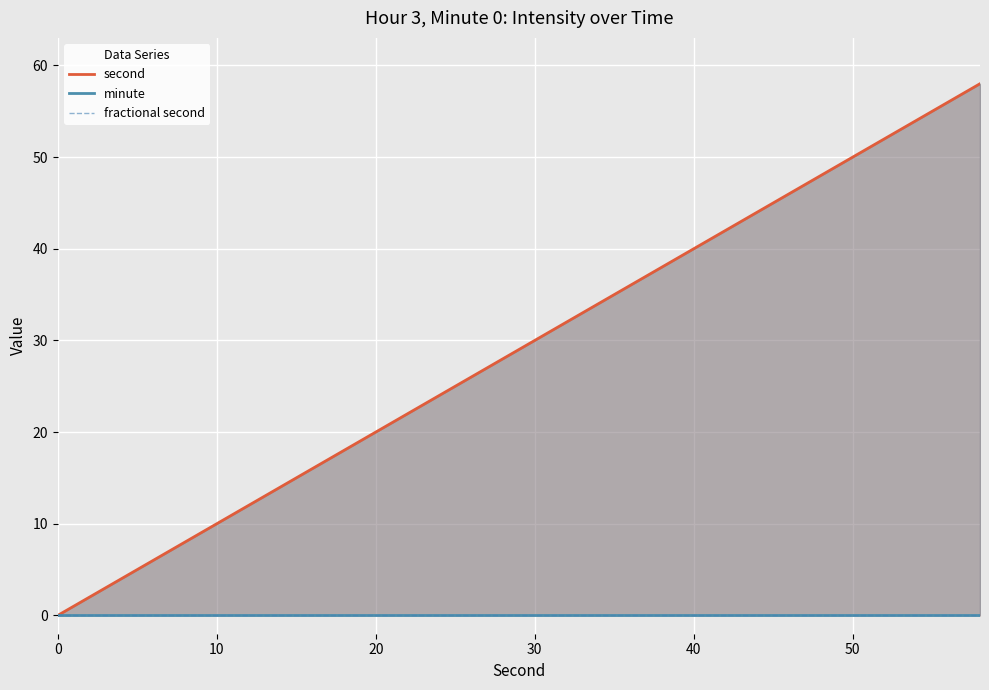

What is the difference between the maximum and minimum values in the second series?

58